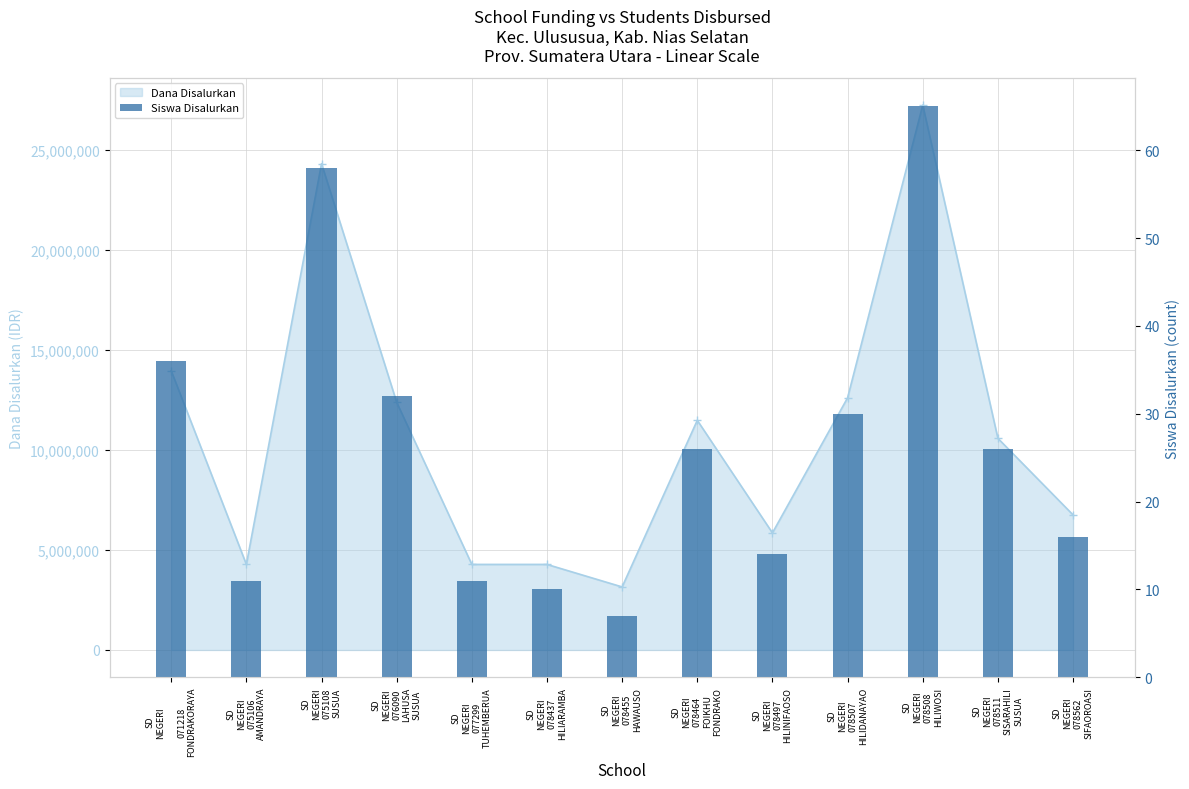

The value at SD
NEGERI
078455
HAWAUSO is 7. True or false?

True